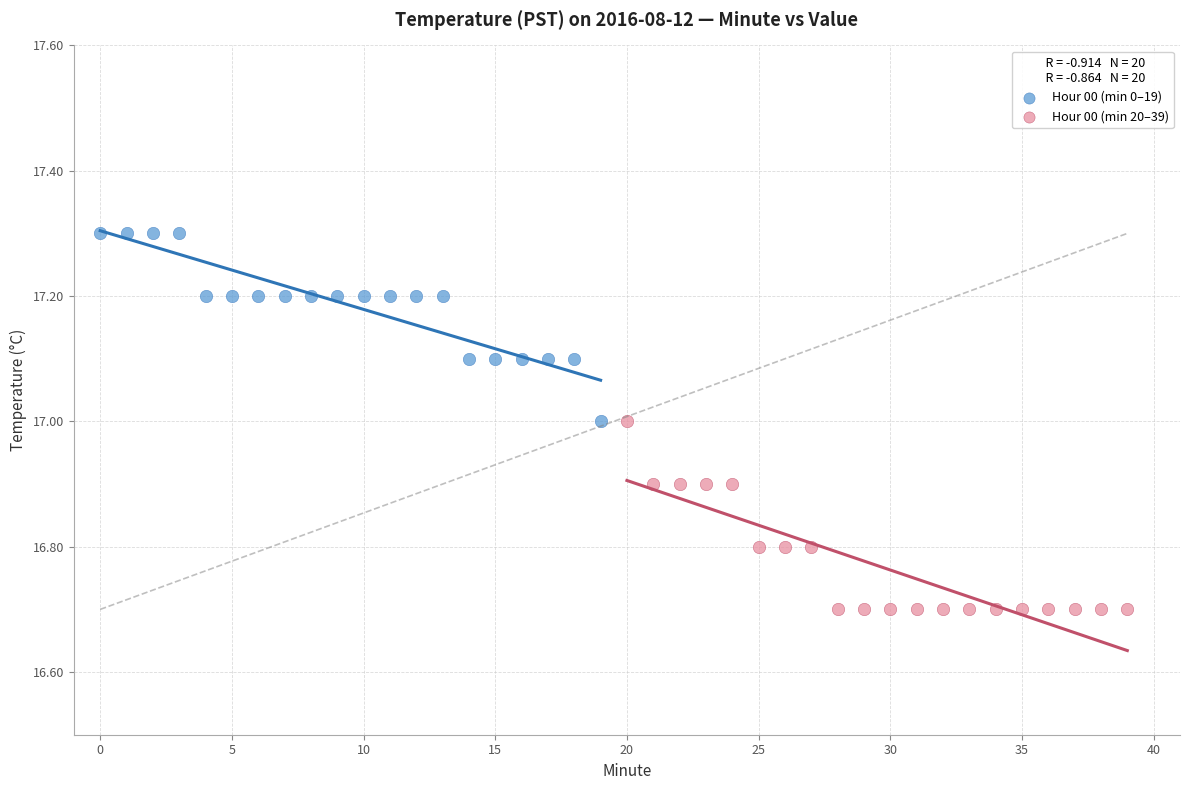

Which series reaches the maximum Y coordinate?

Hour 00 (min 0–19)